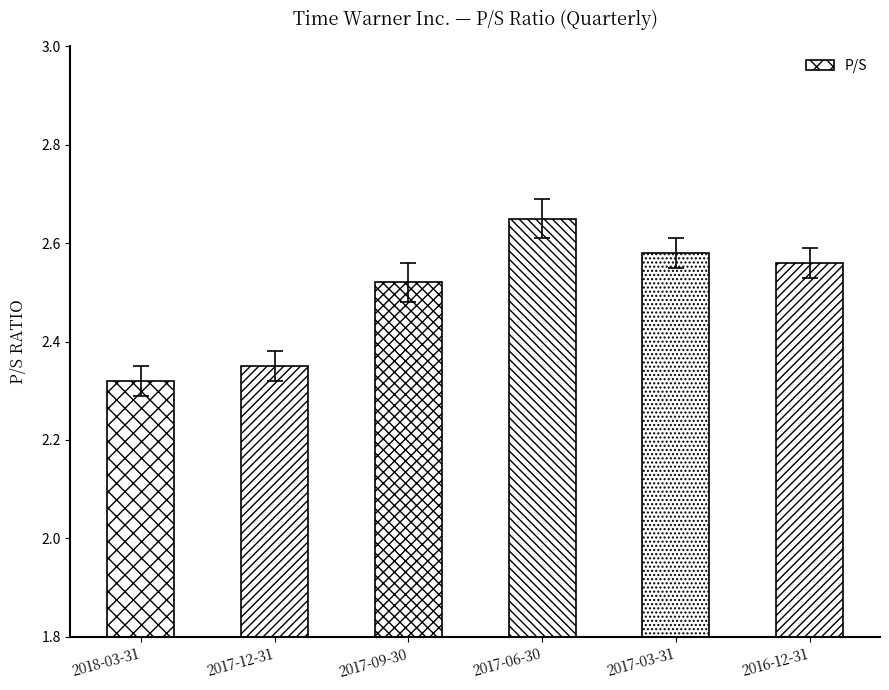

Which category has the lowest value across all series?

2018-03-31